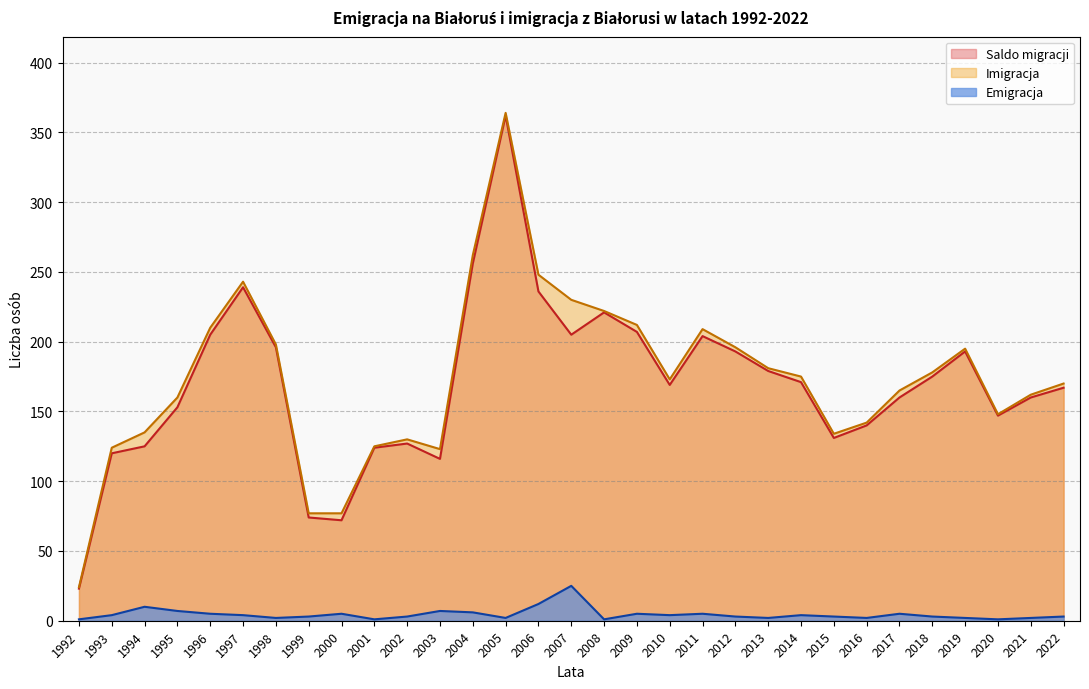

Which series has the largest total across all categories?

Imigracja